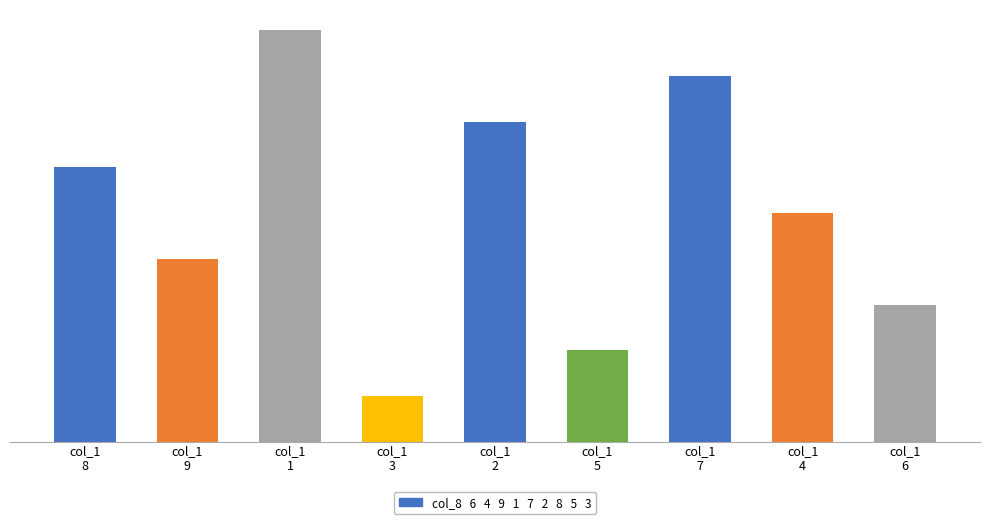

What is the label of the 3rd bar from the right?

col_1
7